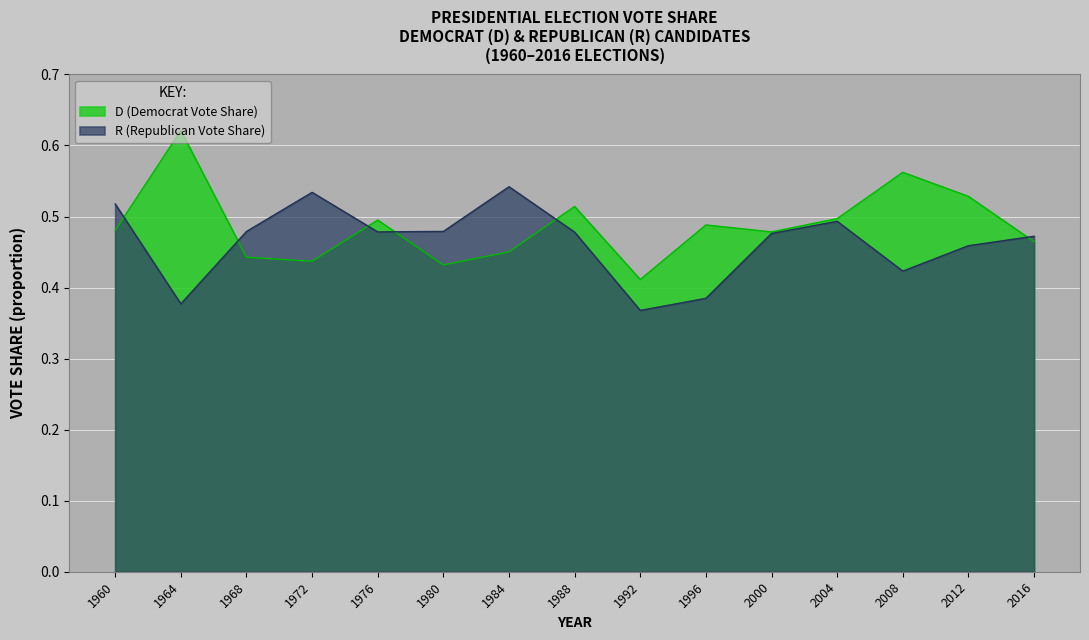

What is the sum of the R values at 1964 and 2012?

0.8